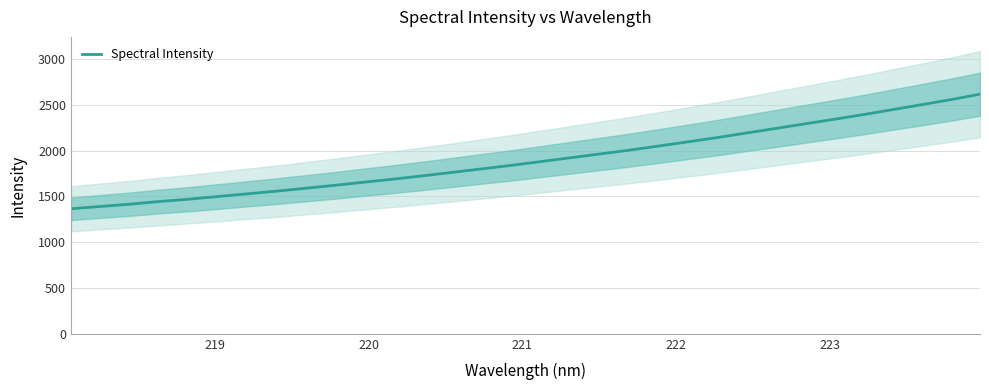

What is the highest value of the Spectral Intensity series?

2617.4